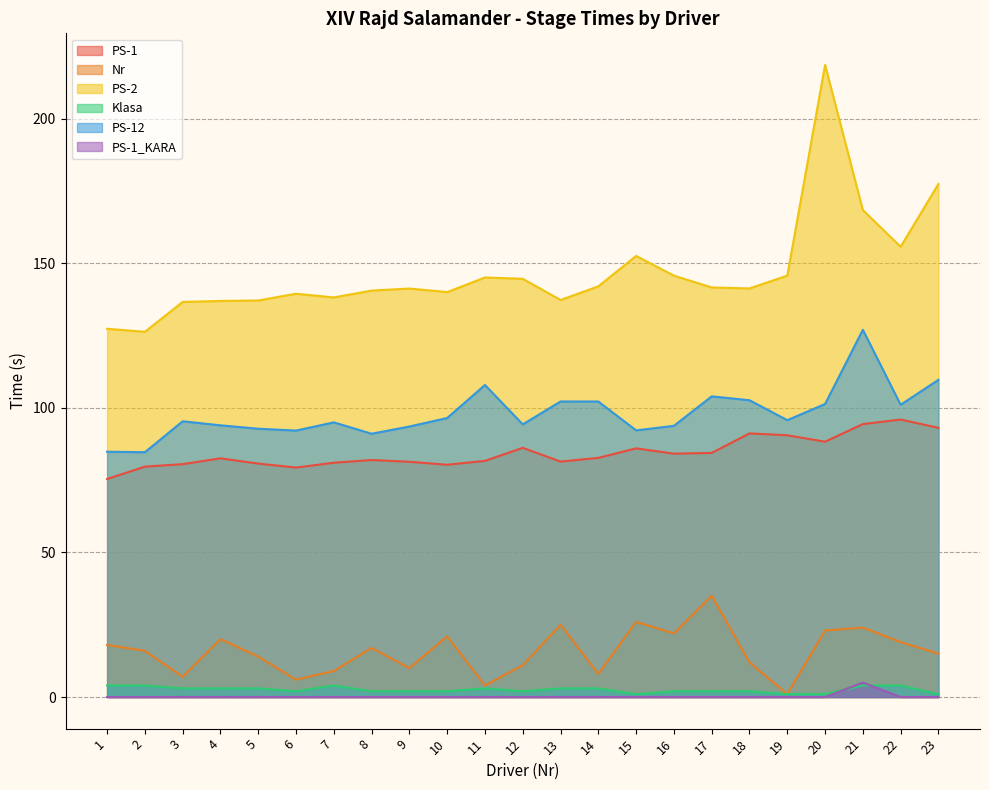

Which category has the highest value in the Nr series?

17